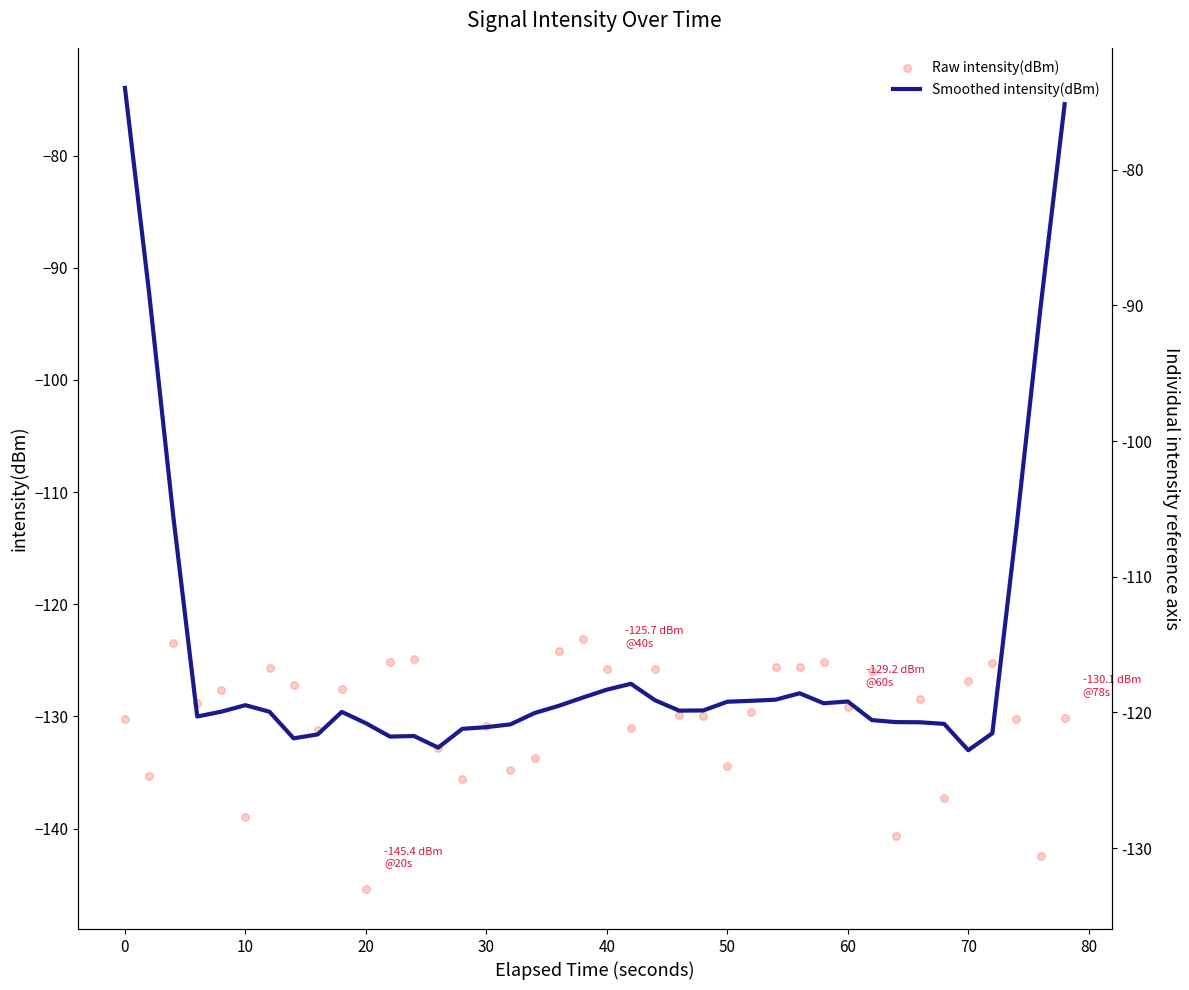

Which series has the largest Y range (max minus min)?

Smoothed intensity(dBm)